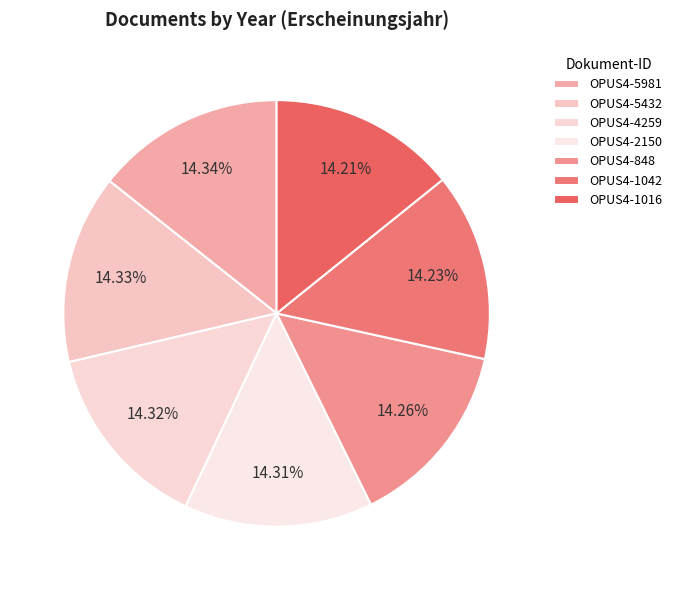

What is the change in value from OPUS4-1042 to OPUS4-1016?

-3